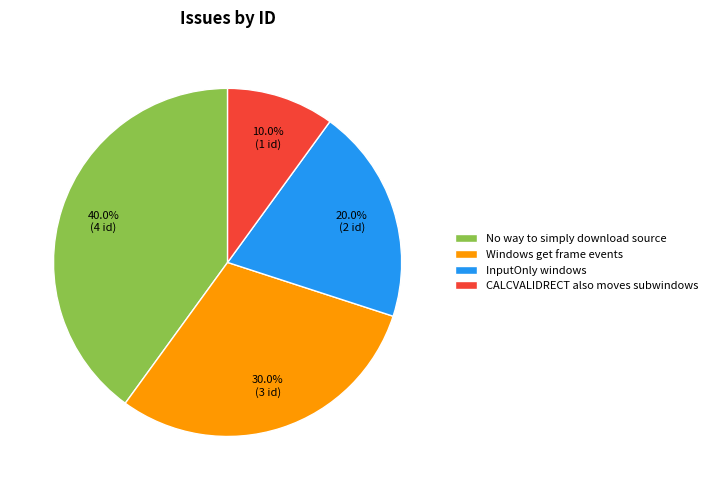

What percentage do Windows get frame events and No way to simply download source together represent?

70.0%